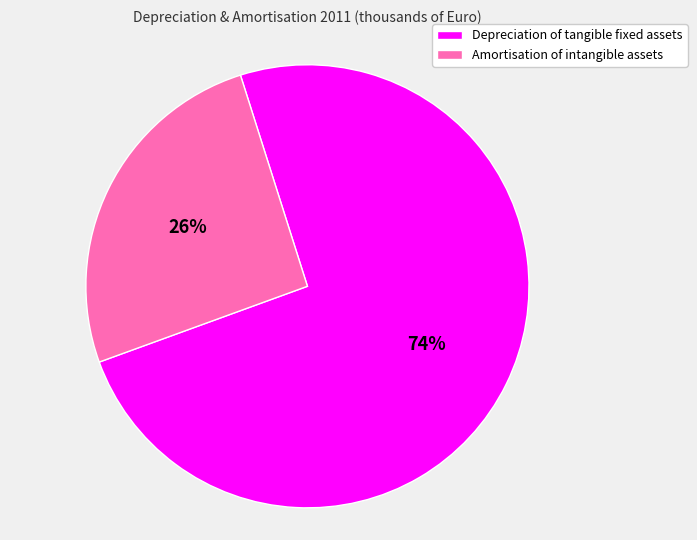

Combined, do Amortisation of intangible assets and Depreciation of tangible fixed assets account for over 50%?

Yes